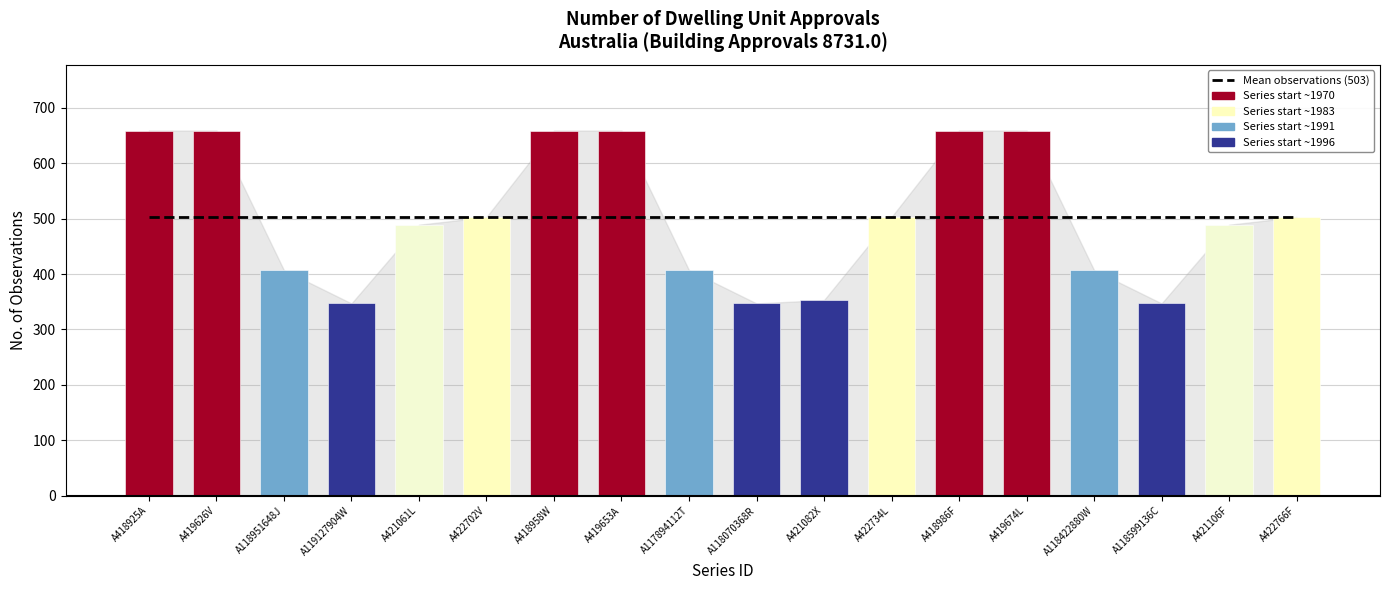

What is the value of the 18th bar from the left?

503